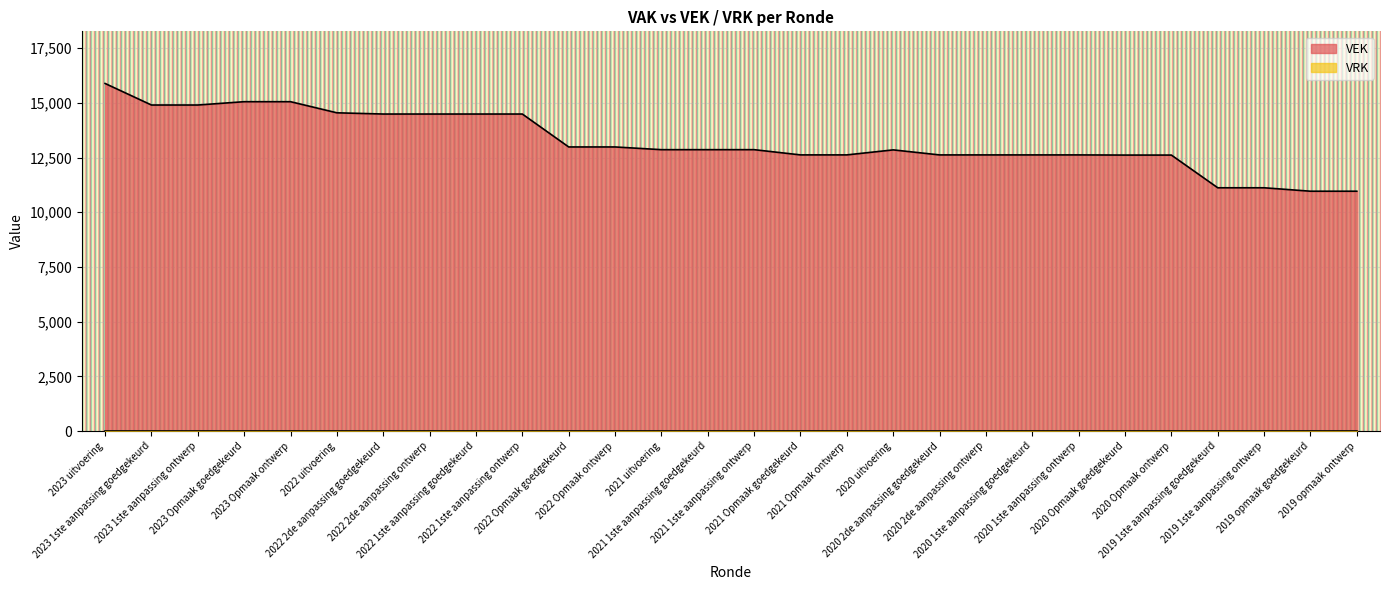

Reading left to right, extract all data points from this chart.

2023 uitvoering=15888	2023 1ste aanpassing goedgekeurd=14903	2023 1ste aanpassing ontwerp=14903	2023 Opmaak goedgekeurd=15055	2023 Opmaak ontwerp=15055	2022 uitvoering=14547	2022 2de aanpassing goedgekeurd=14491	2022 2de aanpassing ontwerp=14491	2022 1ste aanpassing goedgekeurd=14491	2022 1ste aanpassing ontwerp=14491	2022 Opmaak goedgekeurd=12986	2022 Opmaak ontwerp=12986	2021 uitvoering=12862	2021 1ste aanpassing goedgekeurd=12862	2021 1ste aanpassing ontwerp=12862	2021 Opmaak goedgekeurd=12623	2021 Opmaak ontwerp=12623	2020 uitvoering=12852	2020 2de aanpassing goedgekeurd=12622	2020 2de aanpassing ontwerp=12622	2020 1ste aanpassing goedgekeurd=12622	2020 1ste aanpassing ontwerp=12622	2020 Opmaak goedgekeurd=12615	2020 Opmaak ontwerp=12615	2019 1ste aanpassing goedgekeurd=11120	2019 1ste aanpassing ontwerp=11120	2019 opmaak goedgekeurd=10963	2019 opmaak ontwerp=10963